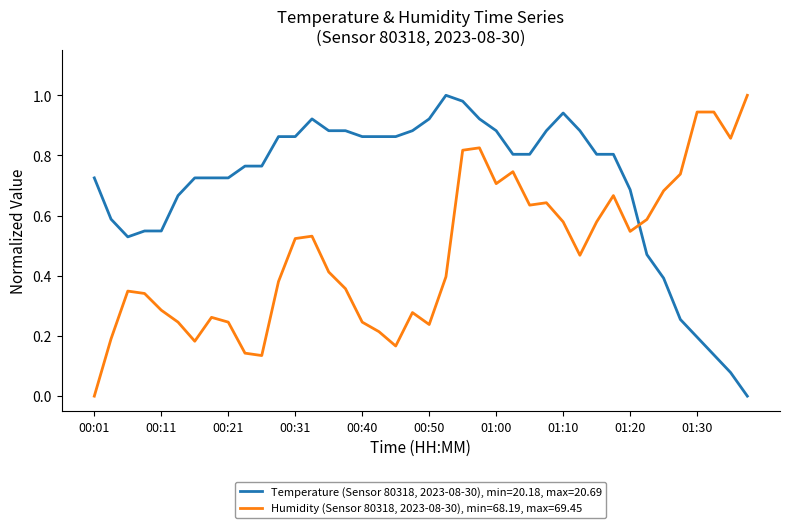

Rank the series by their average value, from lowest to highest.

Humidity (Sensor 80318, 2023-08-30), min=68.19, max=69.45, Temperature (Sensor 80318, 2023-08-30), min=20.18, max=20.69